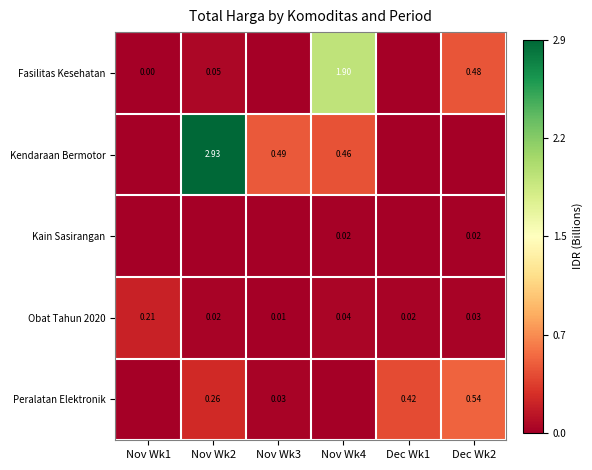

Count the number of data series in this chart.

5